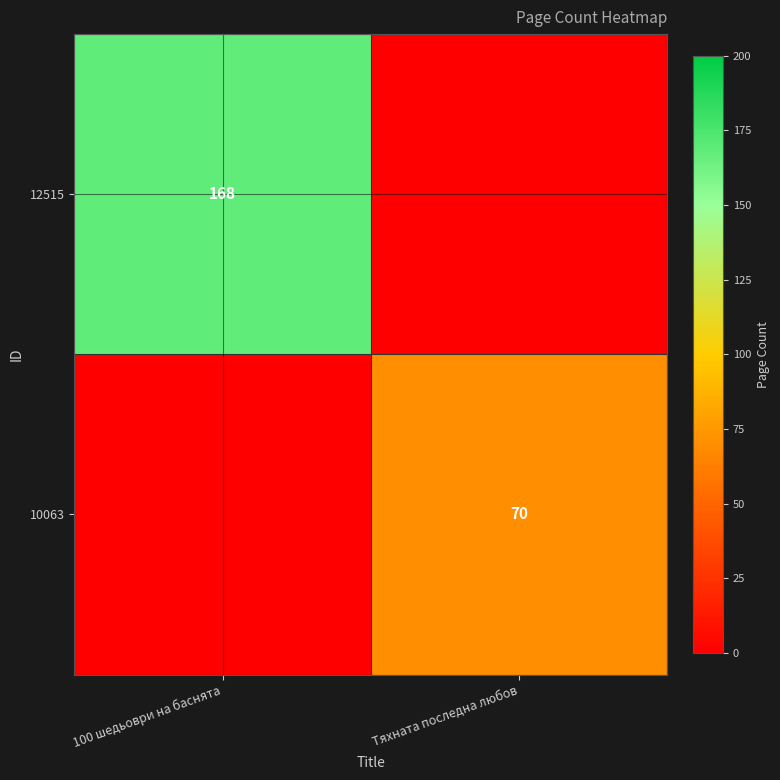

At which category is the sum across all series the highest?

100 шедьоври на баснята